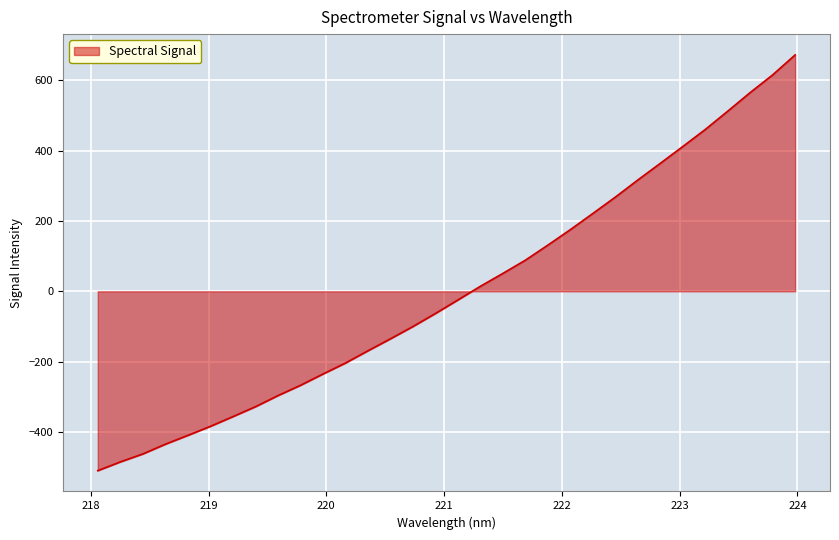

What is the difference between the maximum and minimum values?

1183.3